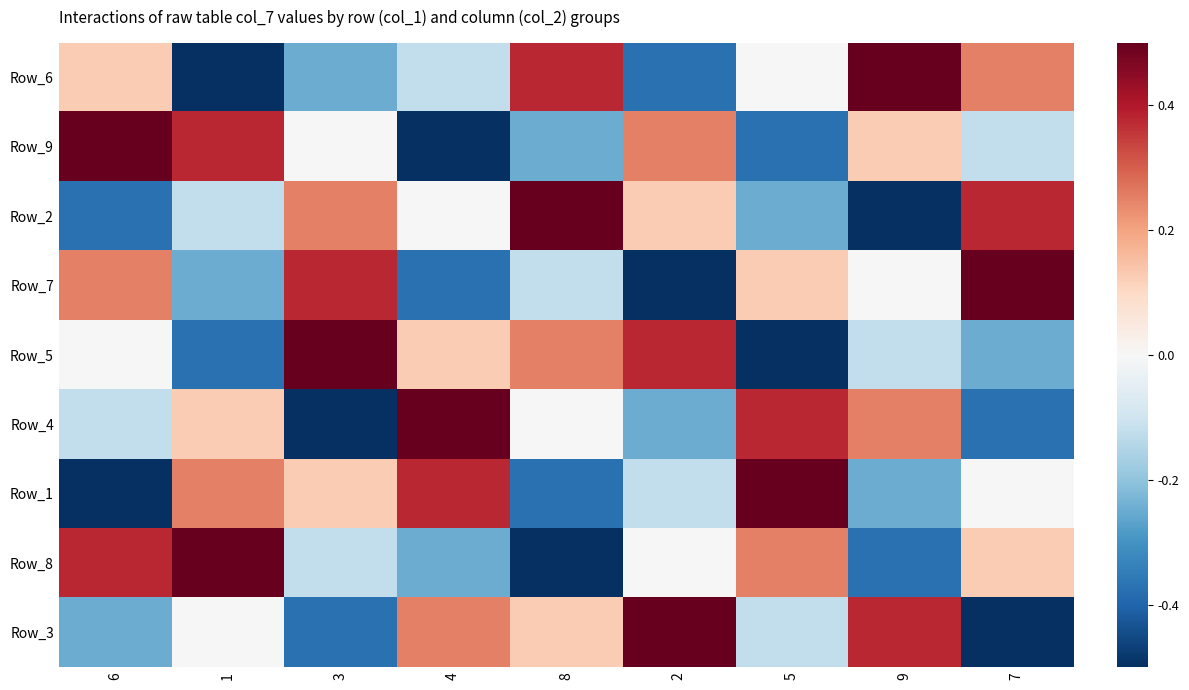

Rank the series by their maximum value, from highest to lowest.

Row_6, Row_9, Row_2, Row_7, Row_5, Row_4, Row_1, Row_8, Row_3